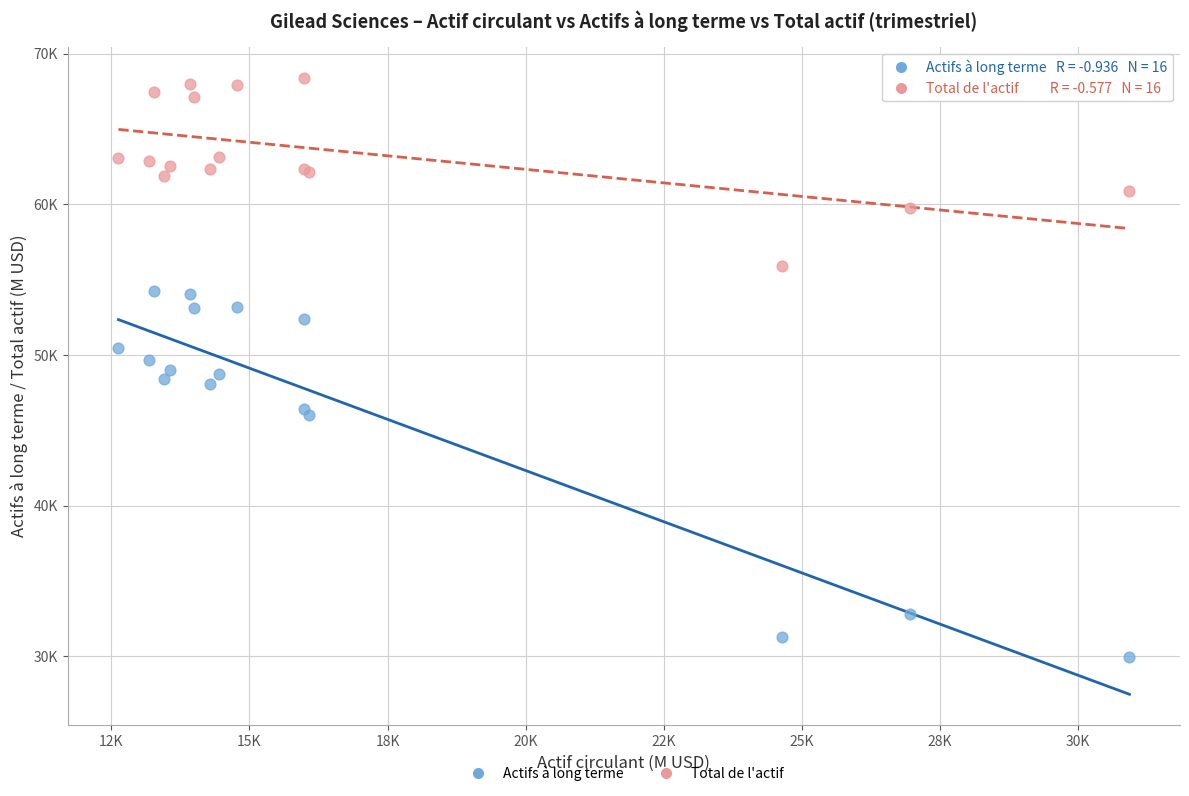

Which series contains the highest Y value?

Total de l'actif